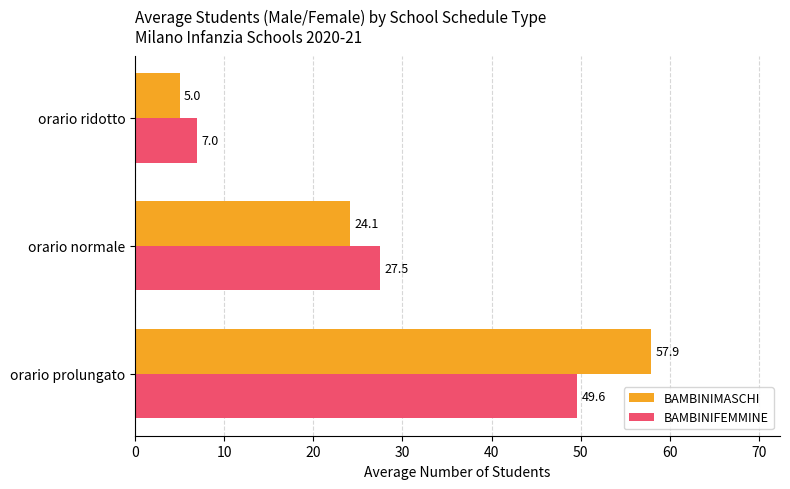

List the series in order of their peak value, highest first.

BAMBINIMASCHI, BAMBINIFEMMINE